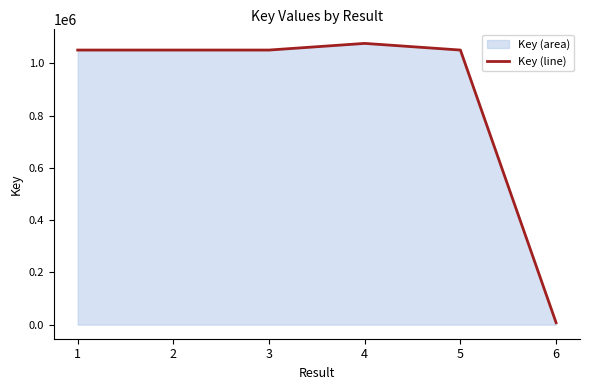

What is the difference between the second highest and minimum values?

1043237